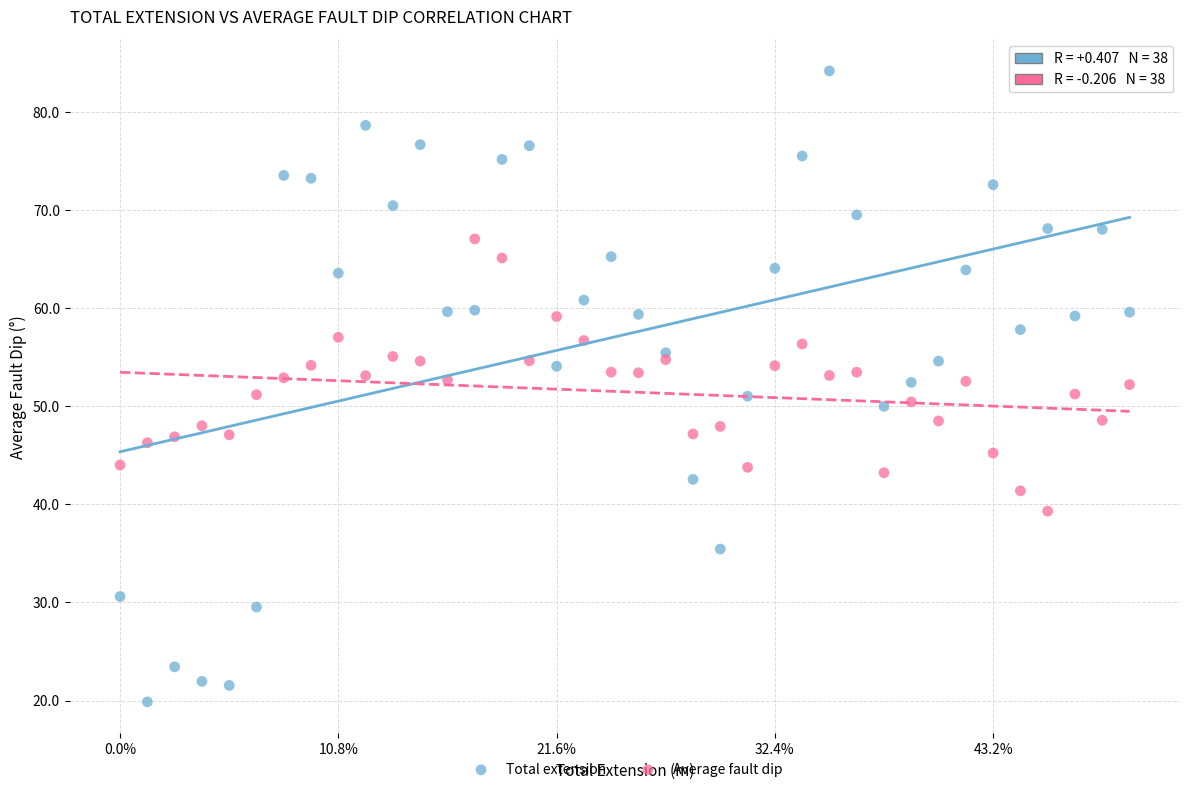

Which series reaches the maximum Y coordinate?

Total extension